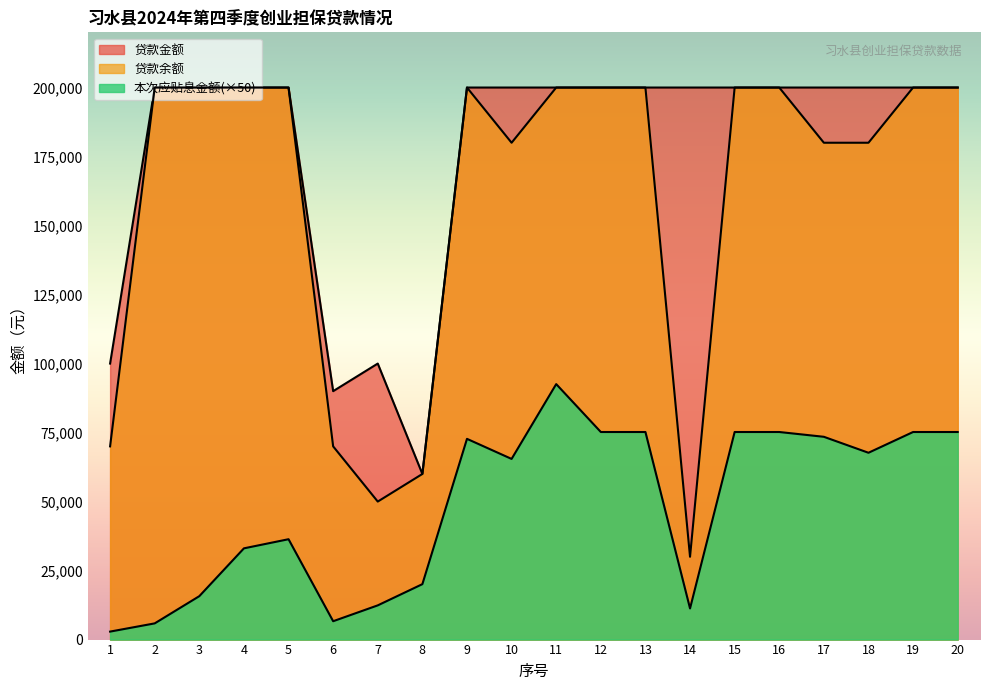

Reading left to right, extract all data points from this chart.

贷款金额: 100000.0	200000.0	200000.0	200000.0	200000.0	90000.0	100000.0	60000.0	200000.0	200000.0	200000.0	200000.0	200000.0	200000.0	200000.0	200000.0	200000.0	200000.0	200000.0	200000.0
贷款余额: 70000.0	200000.0	200000.0	200000.0	200000.0	70000.0	50000.0	60000.0	200000.0	180000.0	200000.0	200000.0	200000.0	30000.0	200000.0	200000.0	180000.0	180000.0	200000.0	200000.0
本次应贴息金额: 2893.0	5870.0	15731.5	33056.0	36362.0	6653.0	12396.5	20082.0	72724.0	65451.5	92559.0	75202.5	75202.5	11280.5	75202.5	75202.5	73467.5	67682.5	75202.5	75202.5